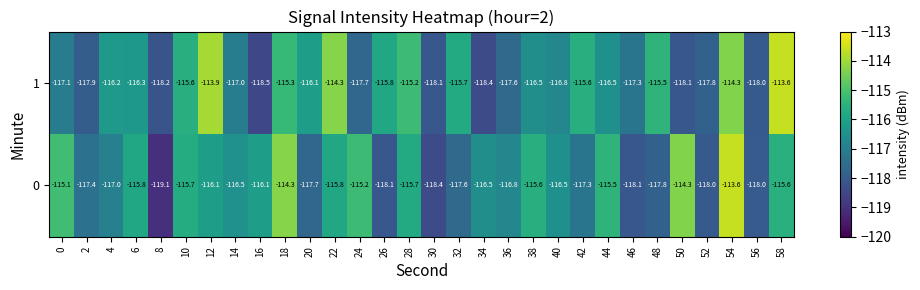

How many data points in 1 are above -116?

11